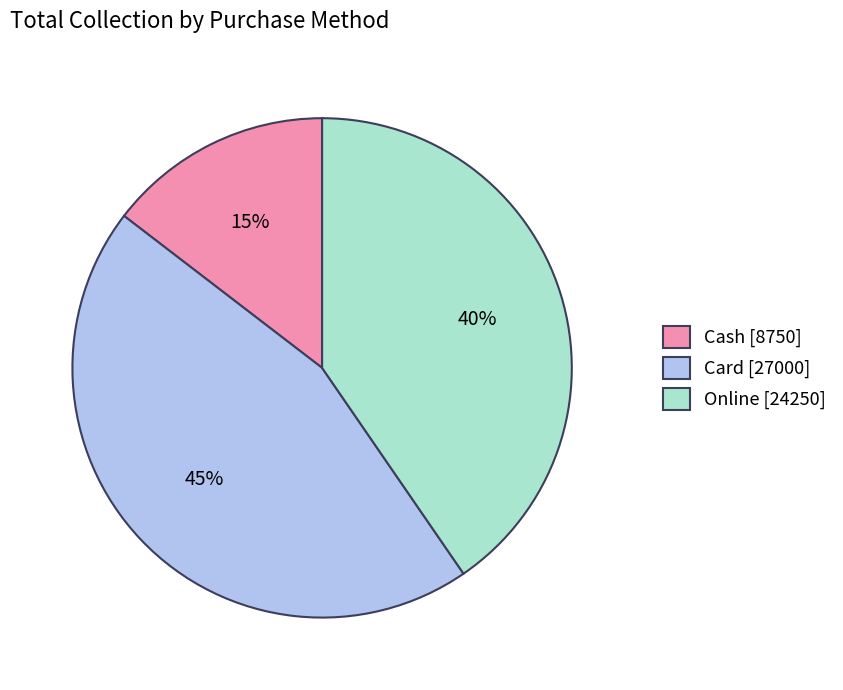

Which has a higher value, Online [24250] or Card [27000]?

Card [27000]